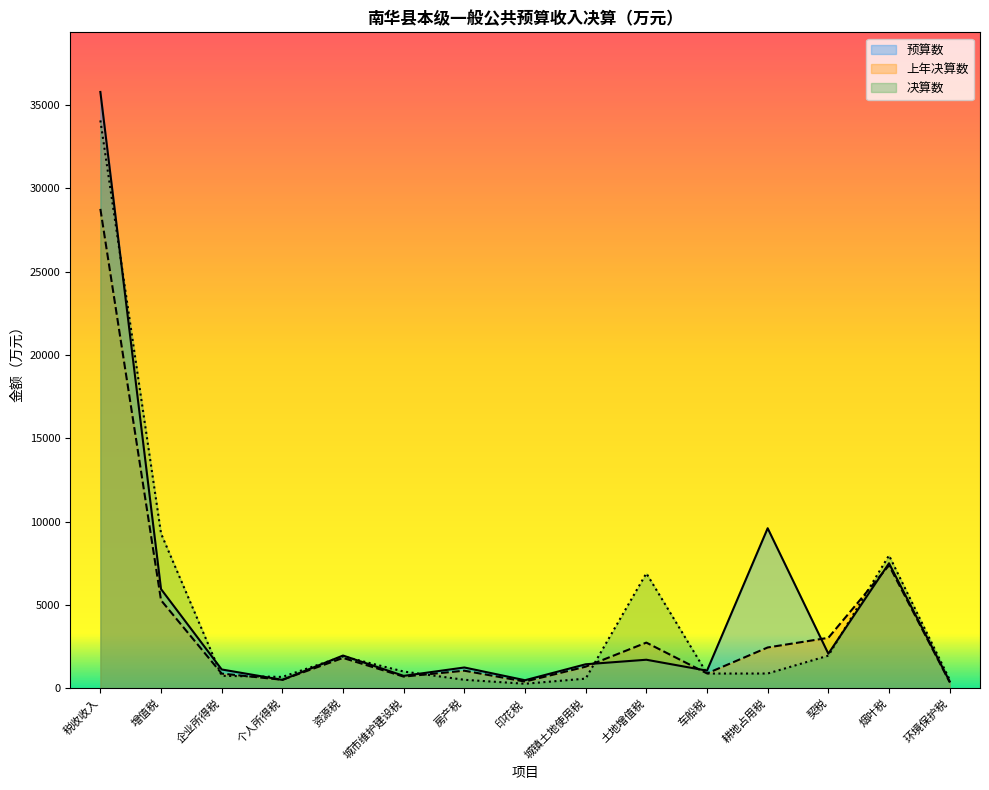

The 预算数 series shows 2072 at 契税. True or false?

True